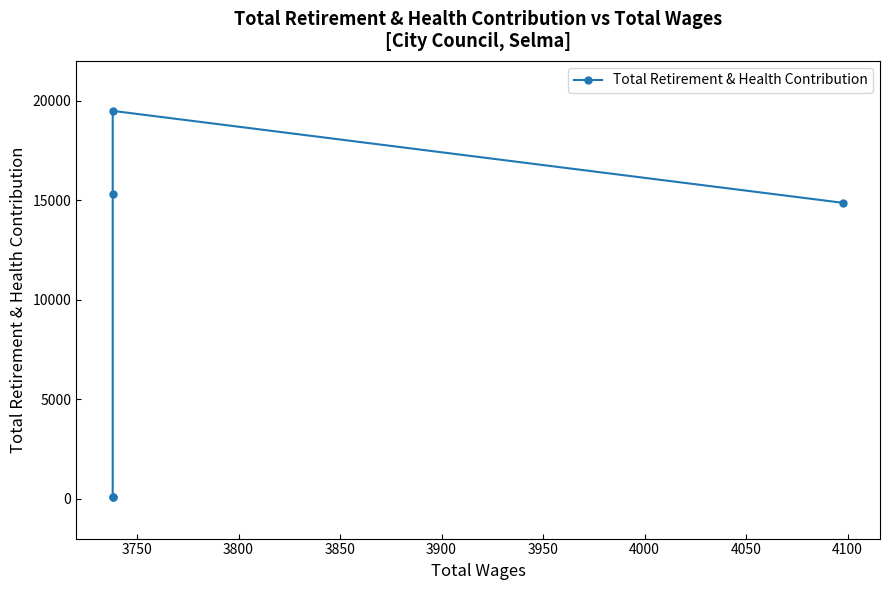

The chart shows a value of 33 at 3850. True or false?

False